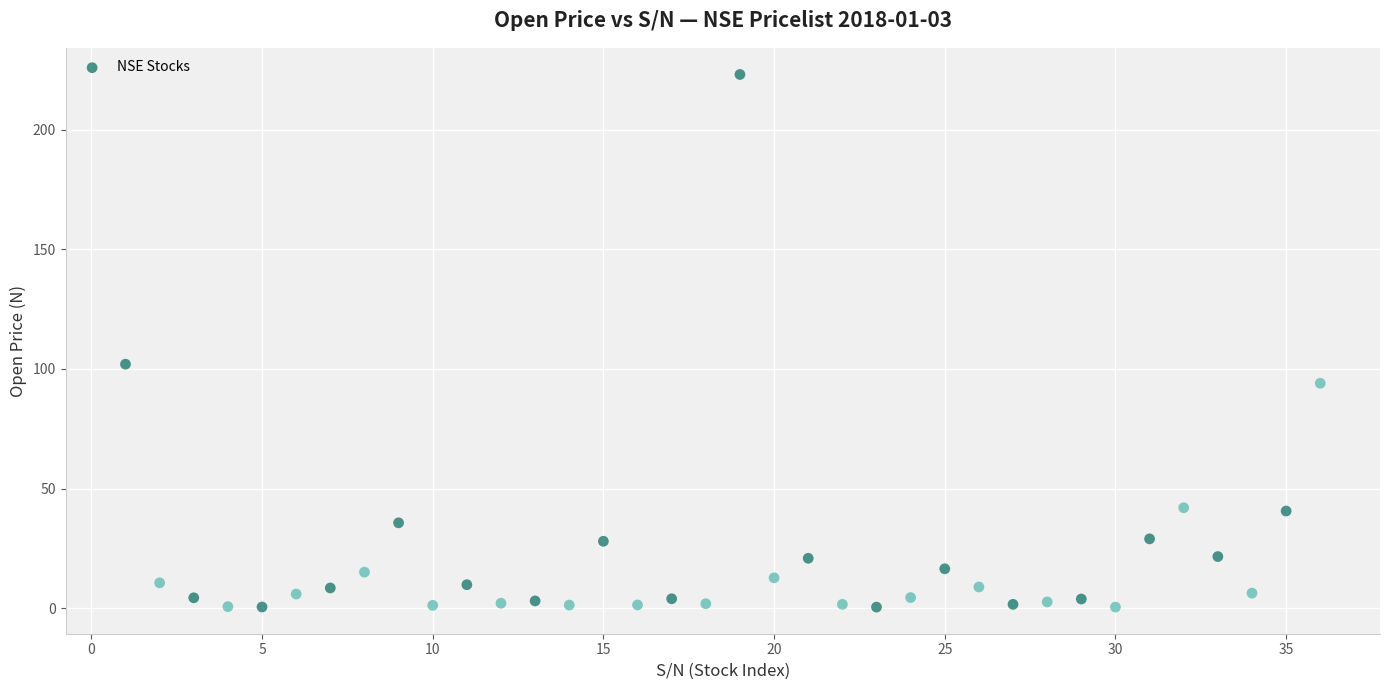

What Y value in the scatter plot is closest to 111?

102.0